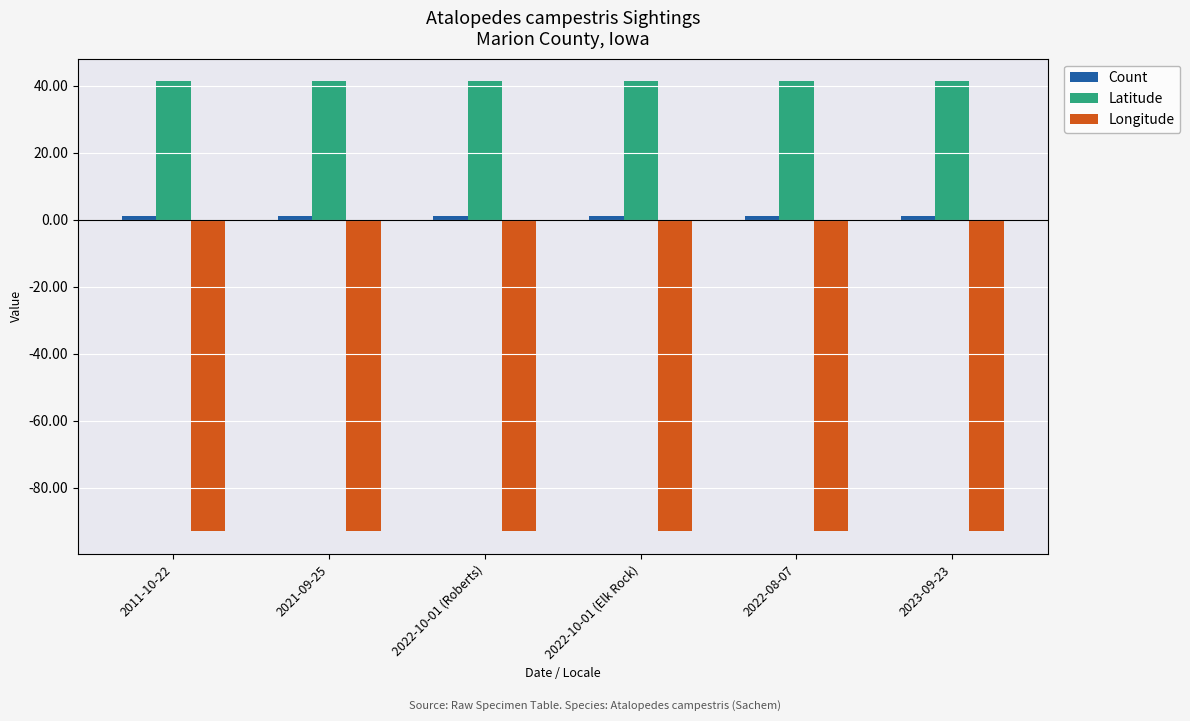

What is the greatest value displayed?

41.4